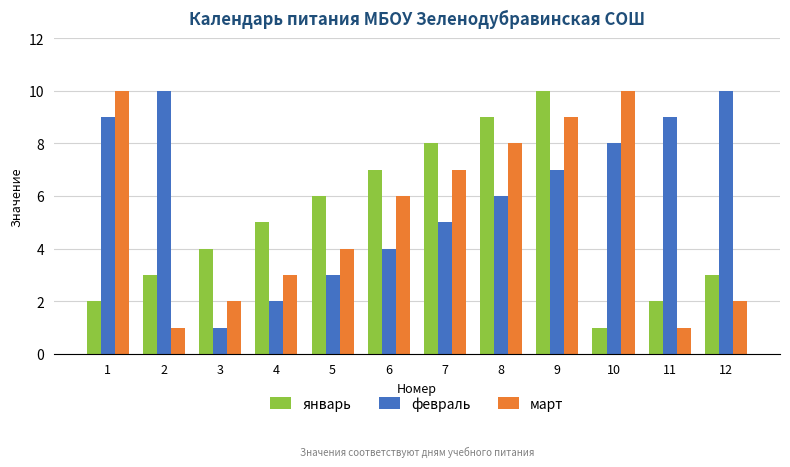

How many bars are there in total?

36